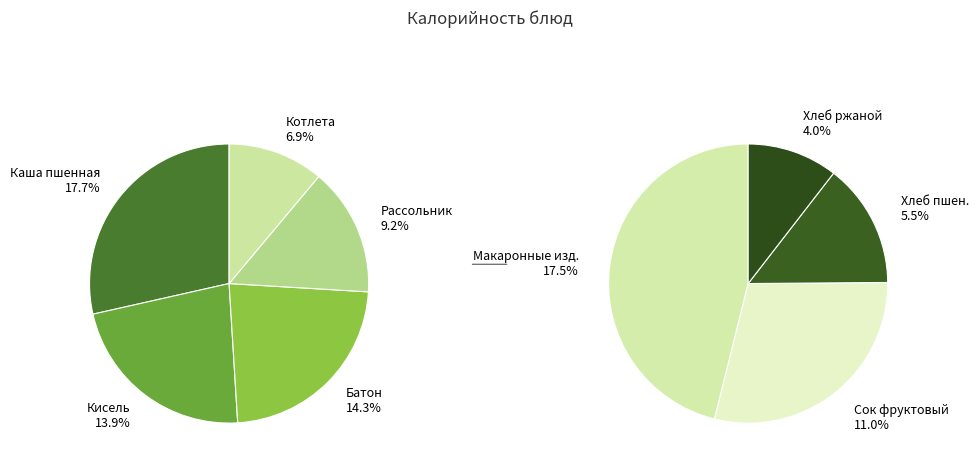

What portion of the pie excludes Хлеб пшеничный?

94.5%